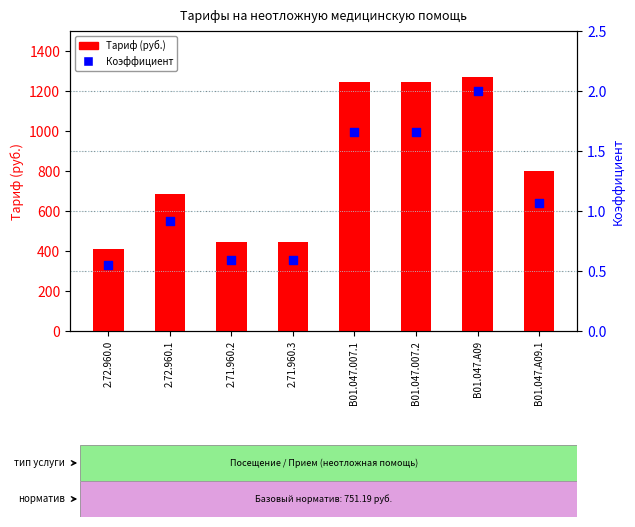

What is the total value across all series at 2.71.960.3?

447.6